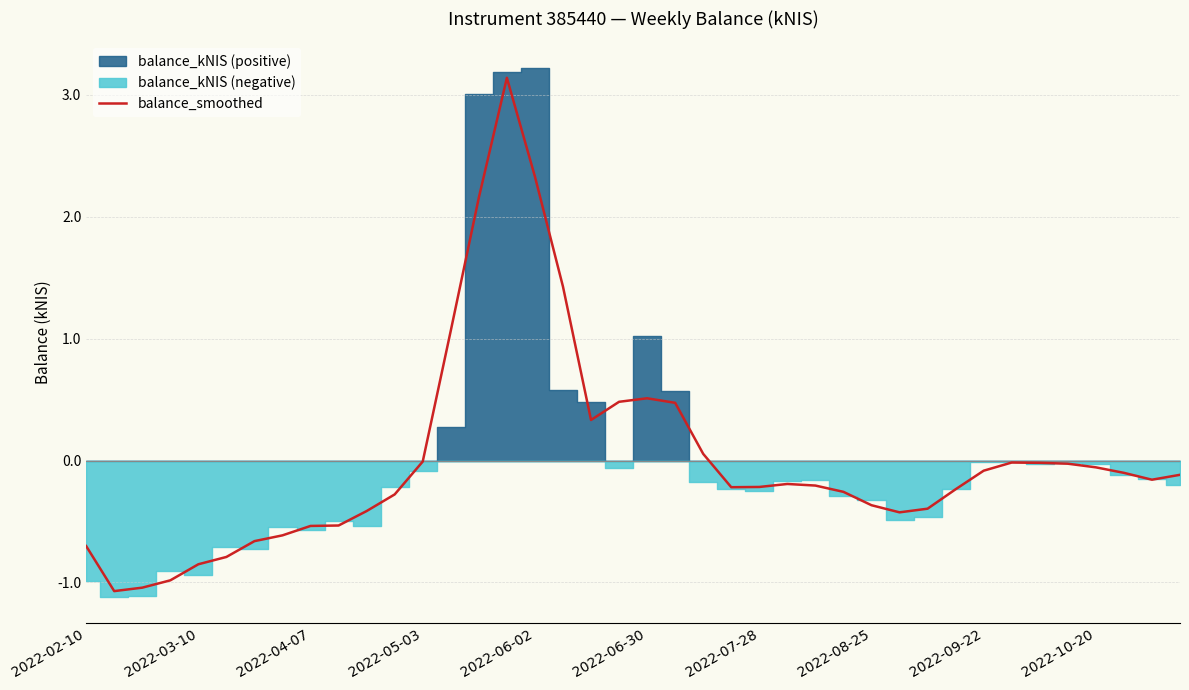

Where is the data nearest to the value 1?

13